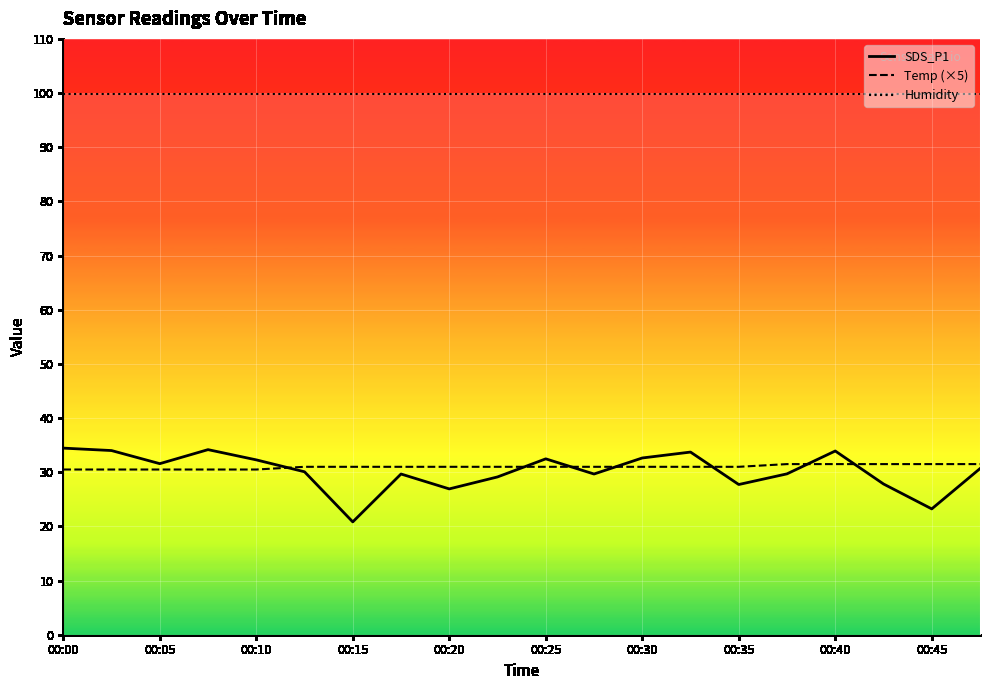

Where is SDS_P1 nearest to the value 27?

00:20